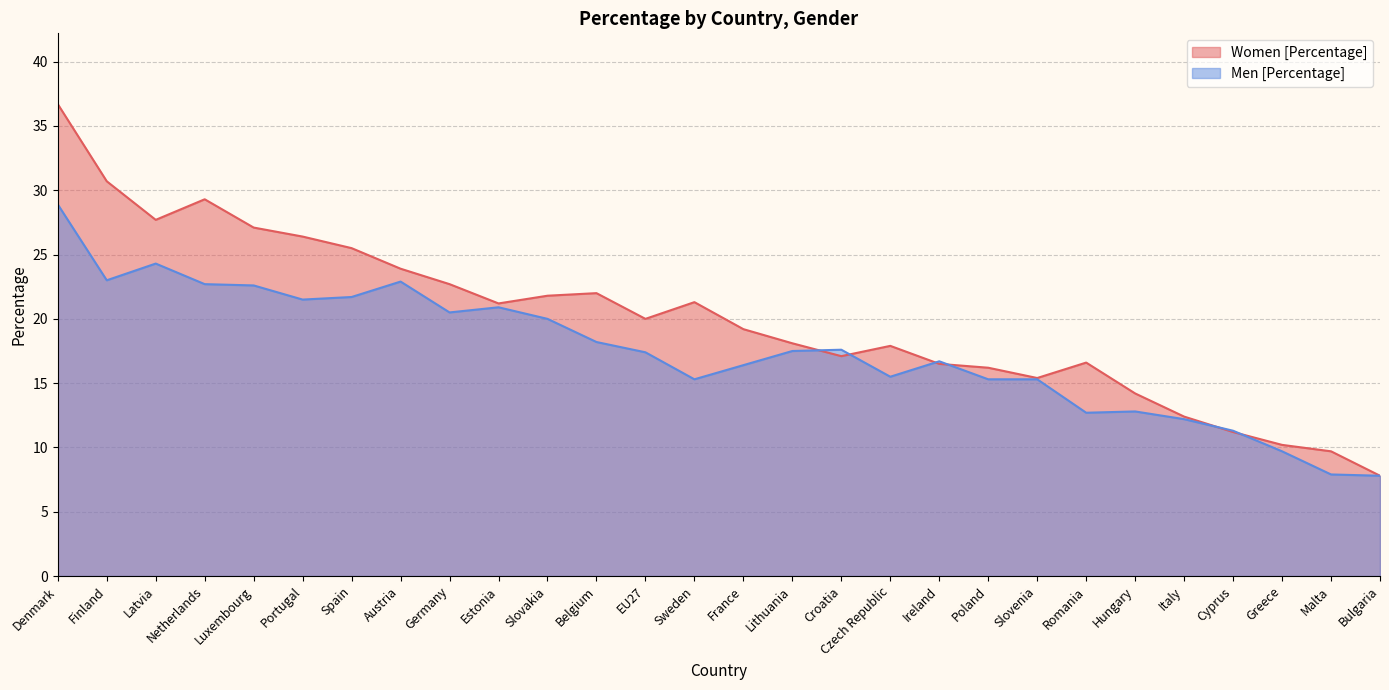

Is it true that Women [Percentage] equals 11.9 at Czech Republic?

False